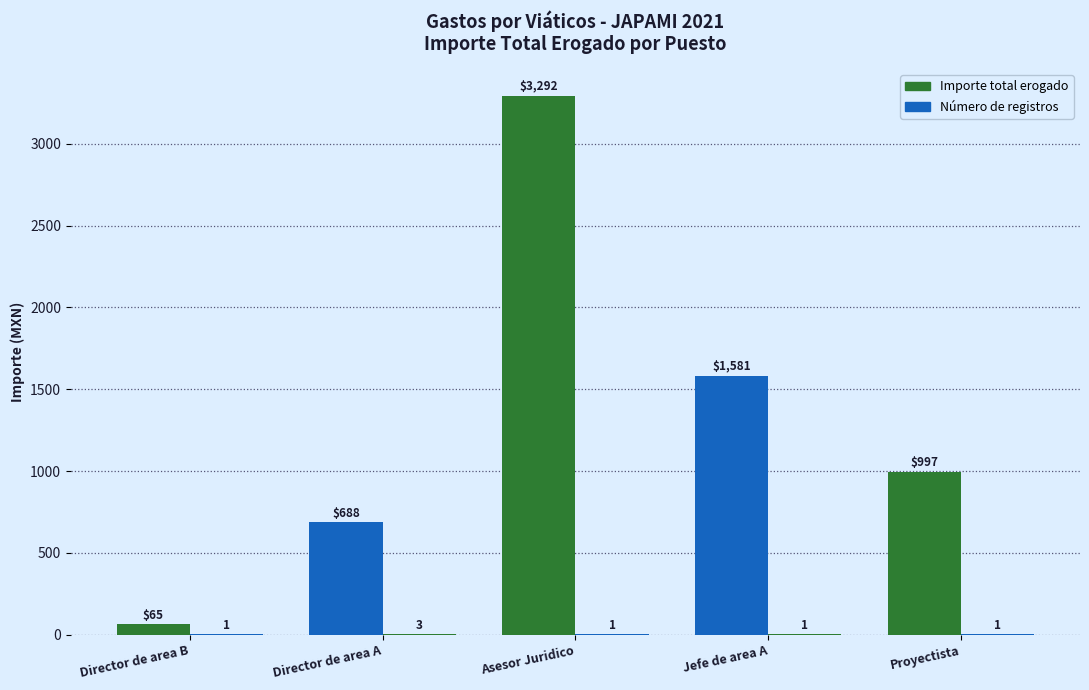

Does the chart contain stacked bars?

No